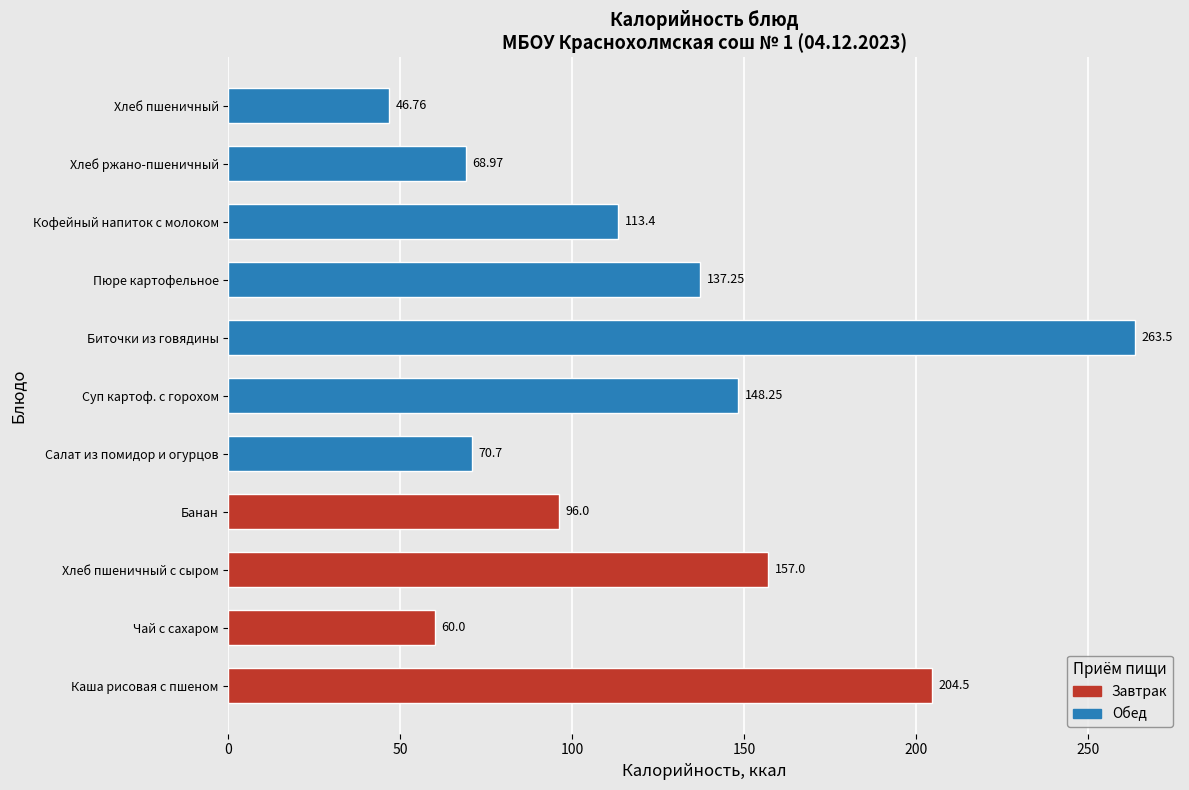

List the labels in order of value, smallest first.

Хлеб пшеничный, Чай с сахаром, Хлеб ржано-пшеничный, Салат из помидор и огурцов, Банан, Кофейный напиток с молоком, Пюре картофельное, Суп картоф. с горохом, Хлеб пшеничный с сыром, Каша рисовая с пшеном, Биточки из говядины